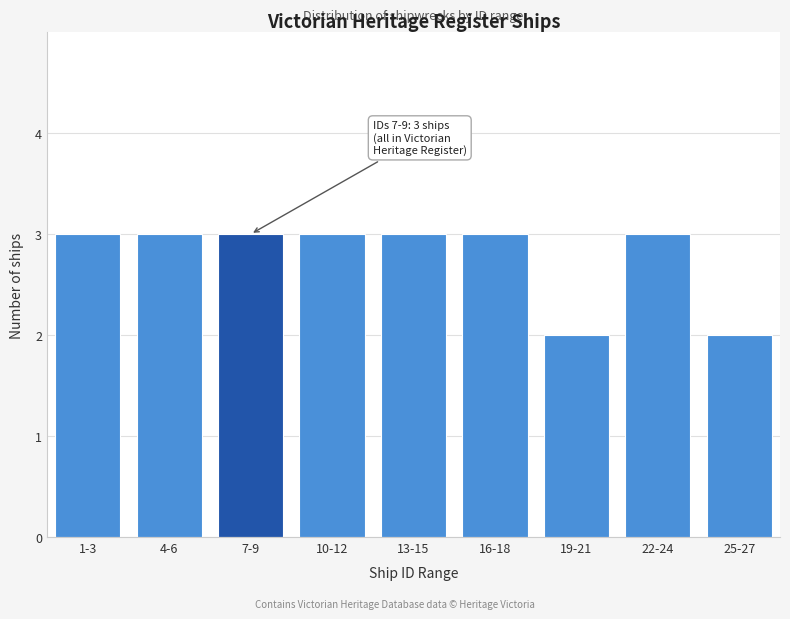

Reading right to left, extract all data points from this chart.

25-27=2	22-24=3	19-21=2	16-18=3	13-15=3	10-12=3	7-9=3	4-6=3	1-3=3